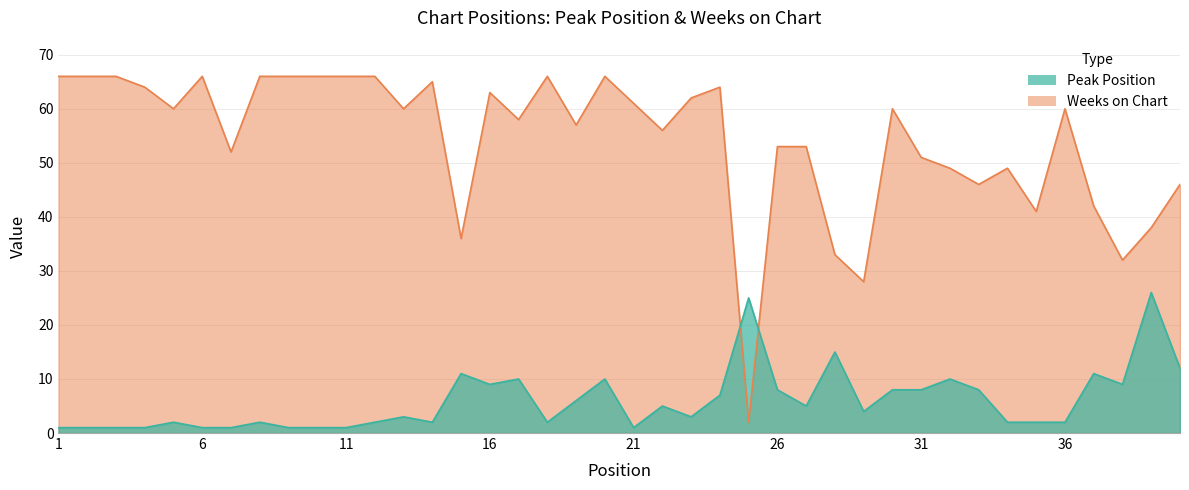

Reading left to right, list all the values displayed in this chart.

Peak Position: 1=1	2=1	3=1	4=1	5=2	6=1	7=1	8=2	9=1	10=1	11=1	12=2	13=3	14=2	15=11	16=9	17=10	18=2	19=6	20=10	21=1	22=5	23=3	24=7	25=25	26=8	27=5	28=15	29=4	30=8	31=8	32=10	33=8	34=2	35=2	36=2	37=11	38=9	39=26	40=12
Weeks on Chart: 1=66	2=66	3=66	4=64	5=60	6=66	7=52	8=66	9=66	10=66	11=66	12=66	13=60	14=65	15=36	16=63	17=58	18=66	19=57	20=66	21=61	22=56	23=62	24=64	25=2	26=53	27=53	28=33	29=28	30=60	31=51	32=49	33=46	34=49	35=41	36=60	37=42	38=32	39=38	40=46